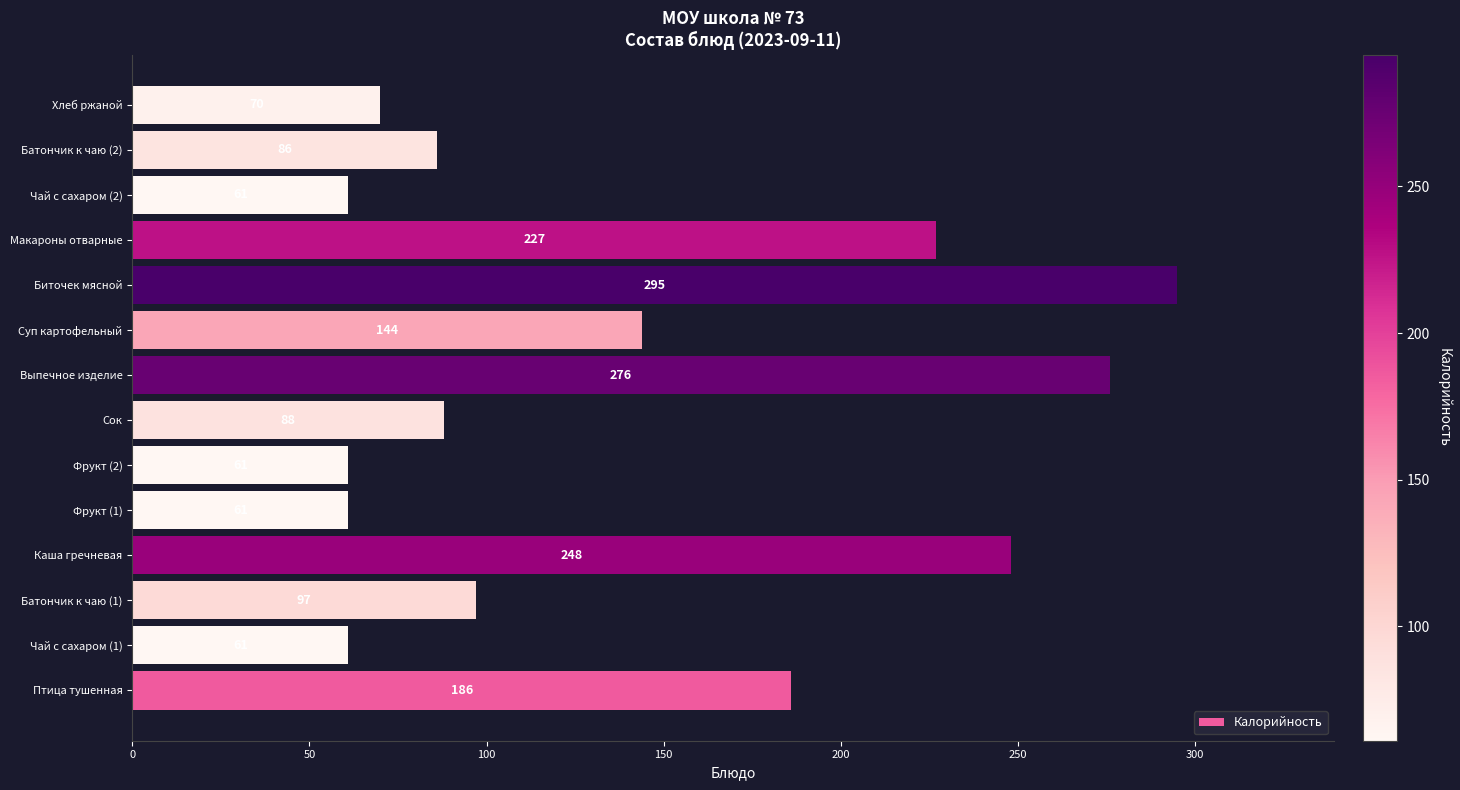

Reading top to bottom, what are all the values shown in this chart?

Хлеб ржаной=70	Батончик к чаю (2)=86	Чай с сахаром (2)=61	Макароны отварные=227	Биточек мясной=295	Суп картофельный=144	Выпечное изделие=276	Сок=88	Фрукт (2)=61	Фрукт (1)=61	Каша гречневая=248	Батончик к чаю (1)=97	Чай с сахаром (1)=61	Птица тушенная=186